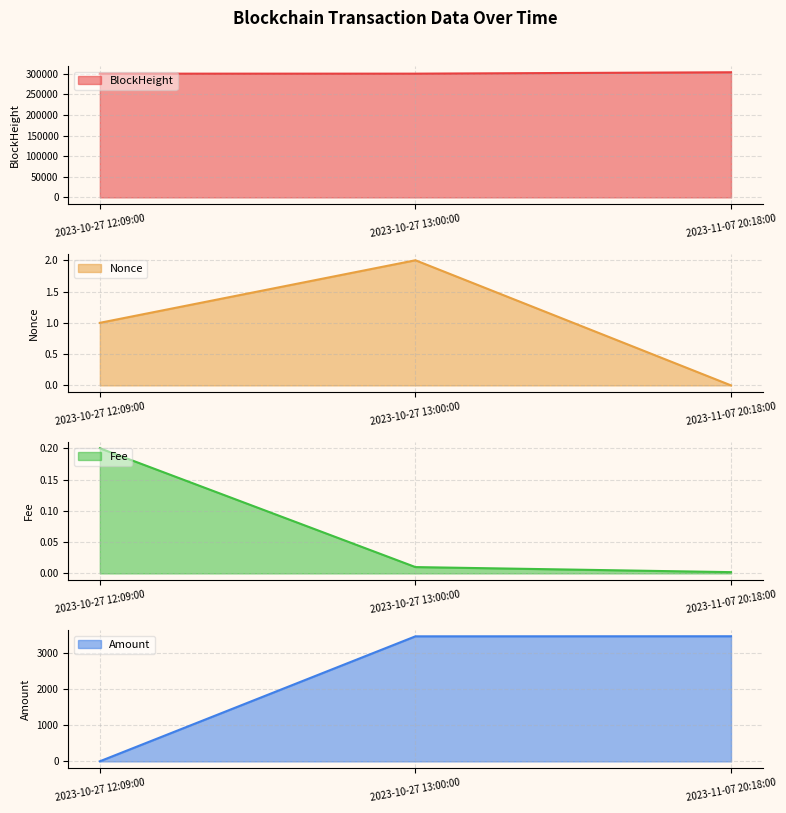

Reading right to left, extract all data points from this chart.

BlockHeight: 303582.0	300203.0	300194.0
Nonce: 0.0	2.0	1.0
Fee: 0.0	0.0	0.2
Amount: 3469.1	3467.1	3.0